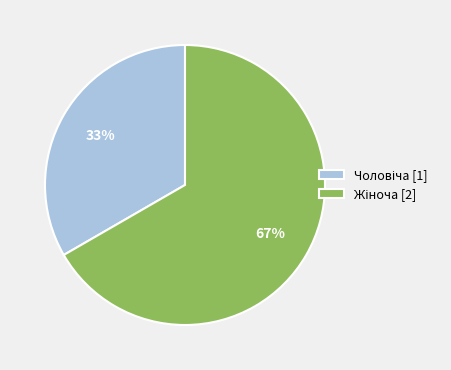

Is there a majority slice in this chart?

Yes